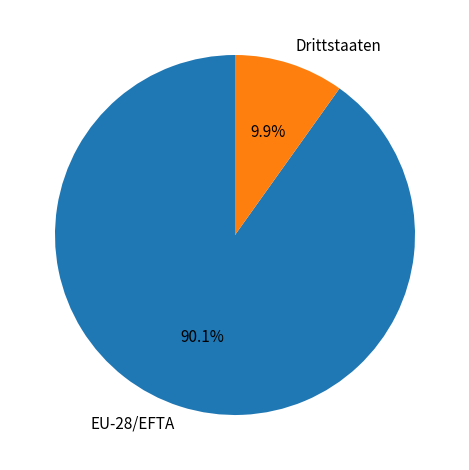

To the nearest percent, what is the average slice percentage?

50%